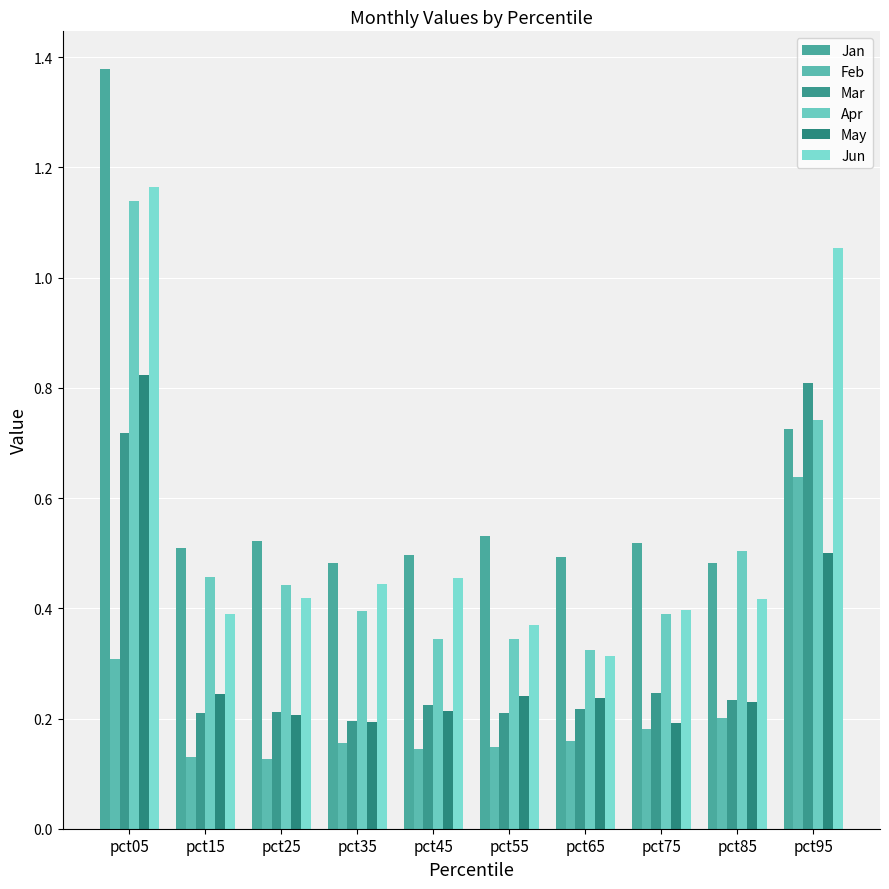

What is the total value across all series at pct25?

1.9